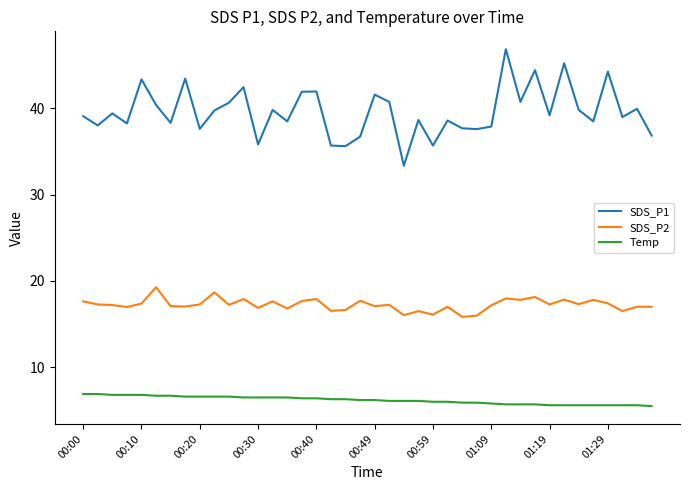

Is this an area chart (filled region under the line)?

No